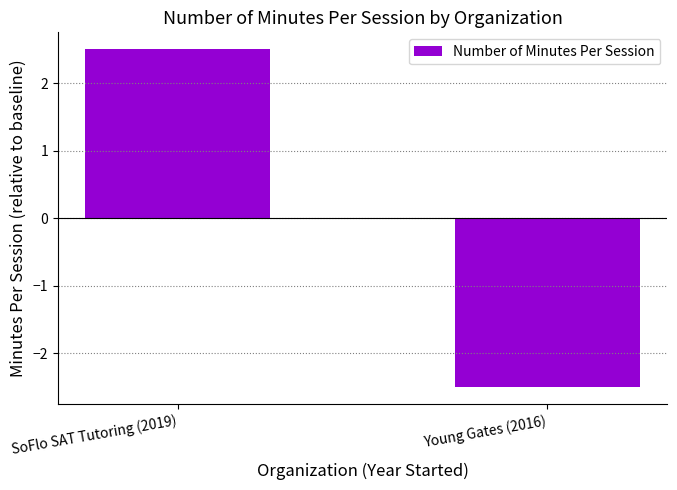

What is the change in value from SoFlo SAT Tutoring (2019) to Young Gates (2016)?

-5.0